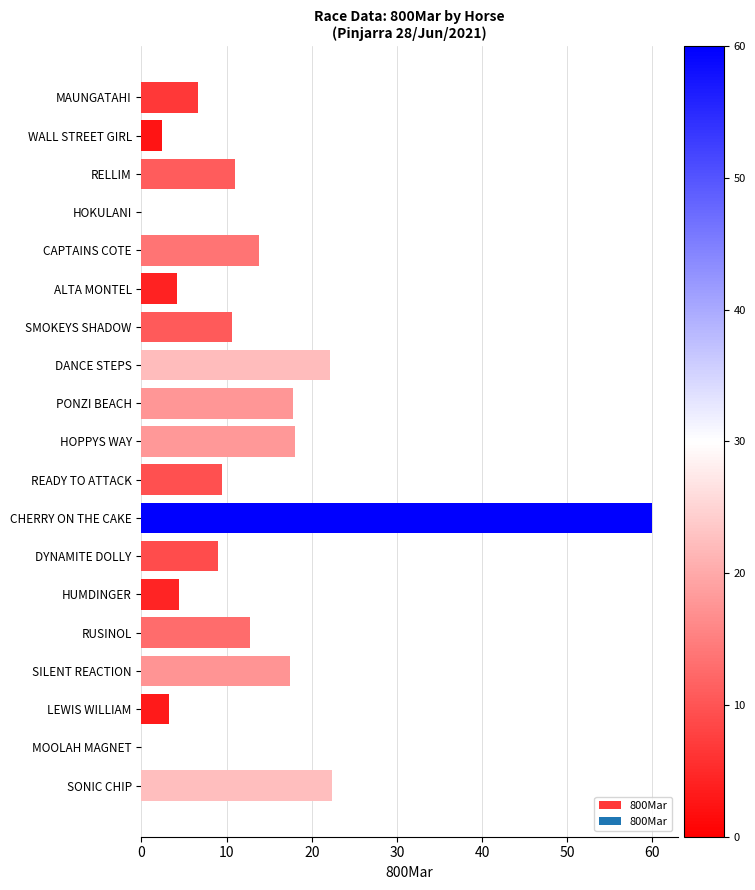

What is the sum of all values?

245.2